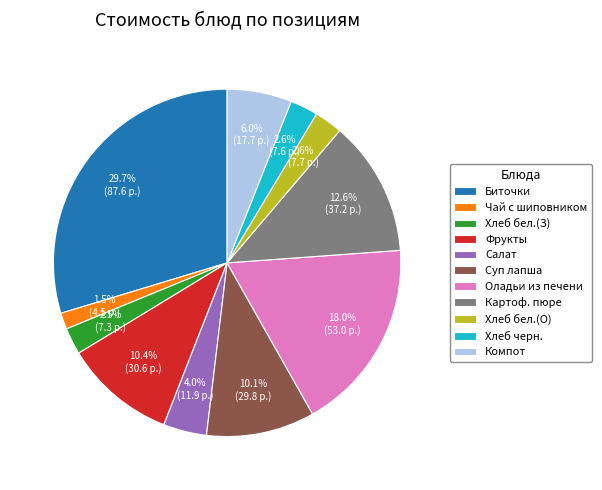

Does any single category account for the majority?

No